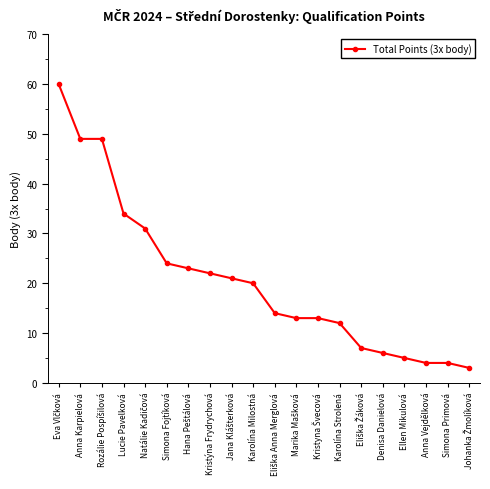

What is the difference between the maximum and minimum values?

57